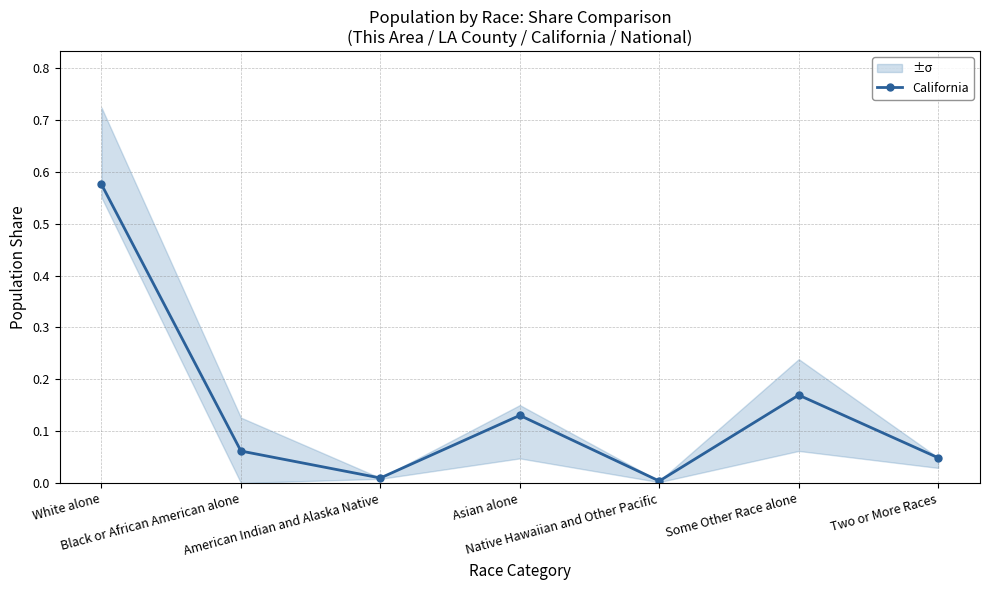

How many data points does each series have?

7